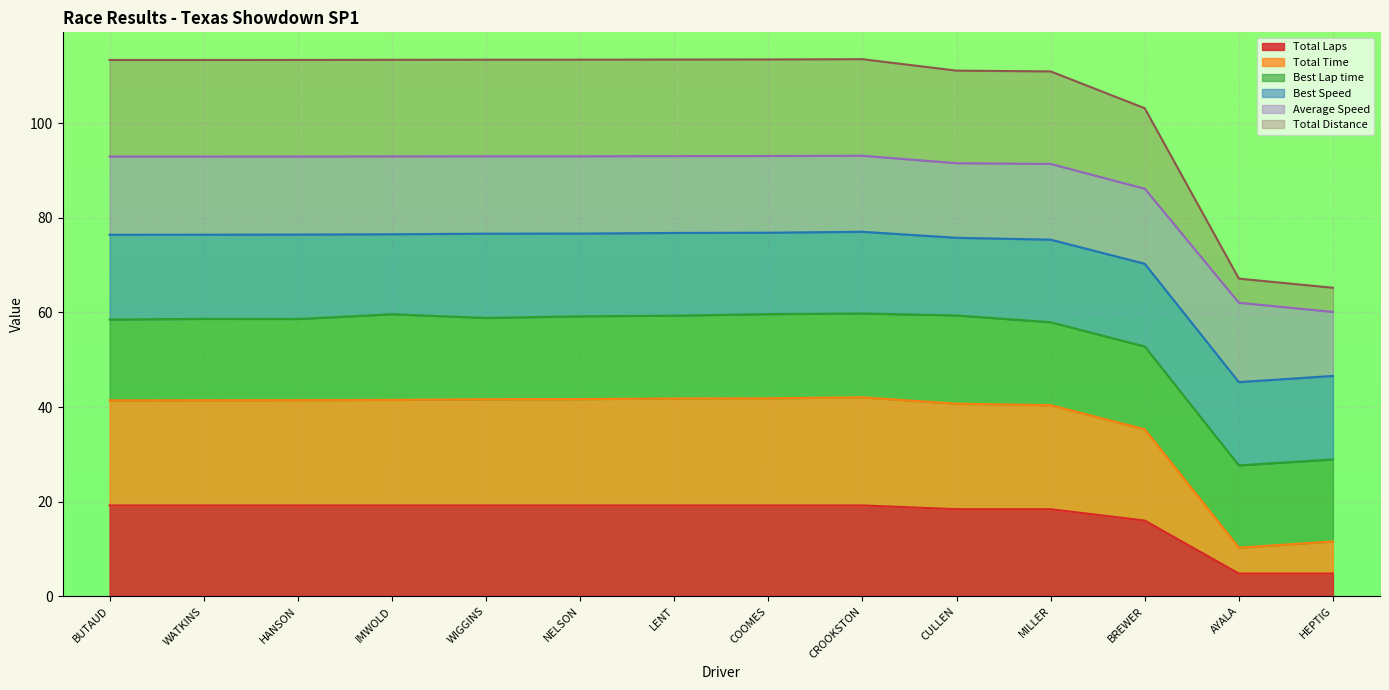

The value of Total Laps at WATKINS is 8.5. True or false?

False